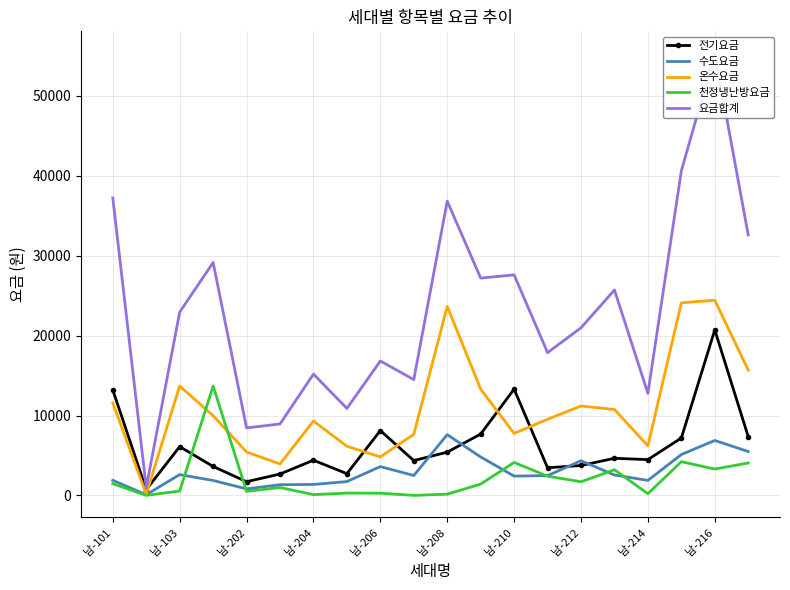

Which series changed the most between 남-202 and 남-216?

요금합계